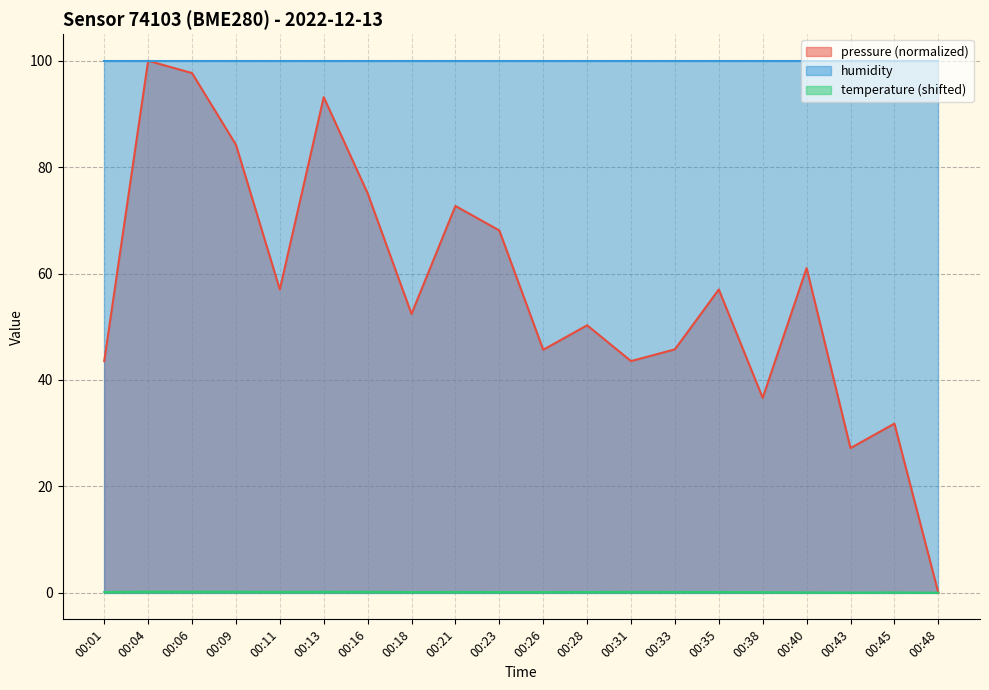

Which series has the largest range (max minus min)?

pressure (normalized)